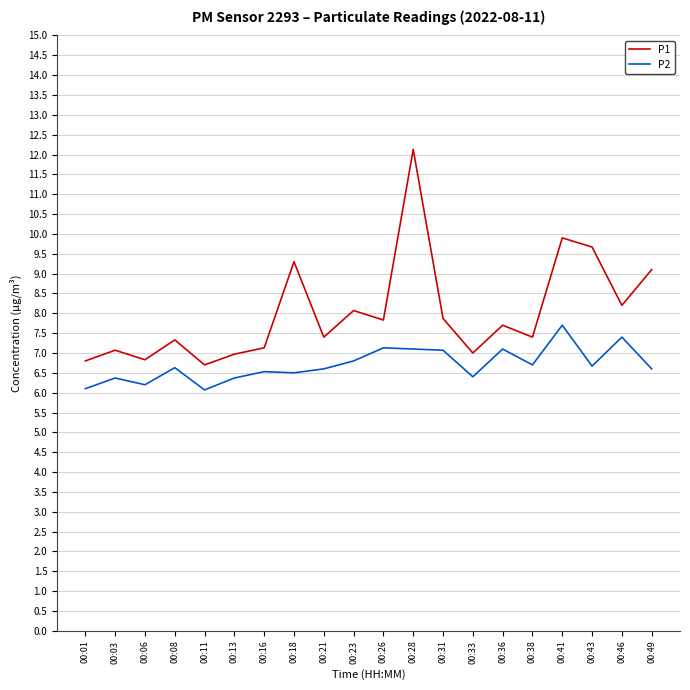

Where is the first local minimum for P2?

00:06